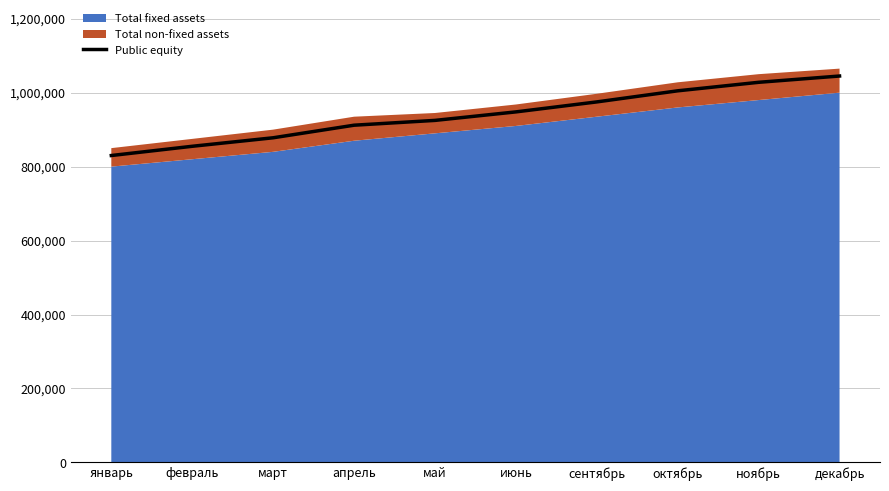

The value of Public equity at июнь is 1452265. True or false?

False